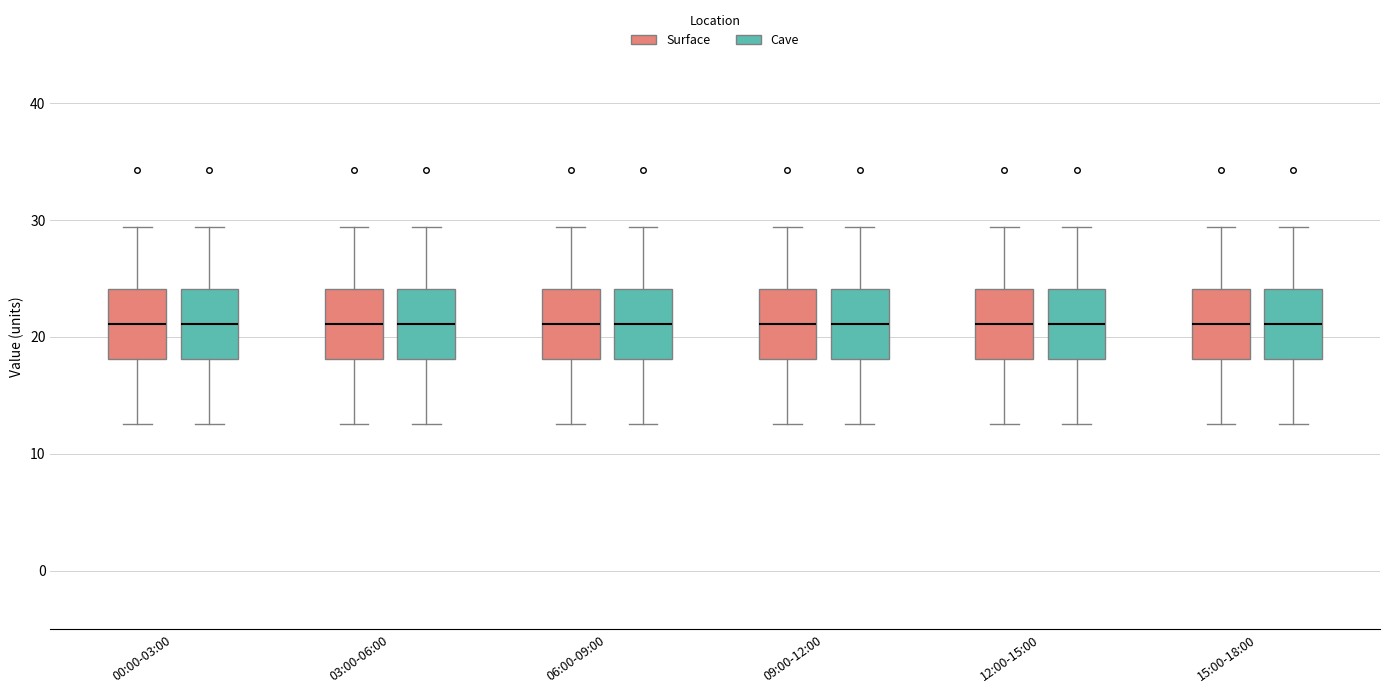

Reading left to right, transcribe this box plot: for each box, give where its median line is, the range the box spans, and where its two whiskers end, as read against the y-axis. The values are not printed on the chart, so give them approximately, as read against the axis.

00:00-03:00 (Surface): median 21, box 18 to 24, whiskers 13 to 29
00:00-03:00 (Cave): median 21, box 18 to 24, whiskers 13 to 29
03:00-06:00 (Surface): median 21, box 18 to 24, whiskers 13 to 29
03:00-06:00 (Cave): median 21, box 18 to 24, whiskers 13 to 29
06:00-09:00 (Surface): median 21, box 18 to 24, whiskers 13 to 29
06:00-09:00 (Cave): median 21, box 18 to 24, whiskers 13 to 29
09:00-12:00 (Surface): median 21, box 18 to 24, whiskers 13 to 29
09:00-12:00 (Cave): median 21, box 18 to 24, whiskers 13 to 29
12:00-15:00 (Surface): median 21, box 18 to 24, whiskers 13 to 29
12:00-15:00 (Cave): median 21, box 18 to 24, whiskers 13 to 29
15:00-18:00 (Surface): median 21, box 18 to 24, whiskers 13 to 29
15:00-18:00 (Cave): median 21, box 18 to 24, whiskers 13 to 29